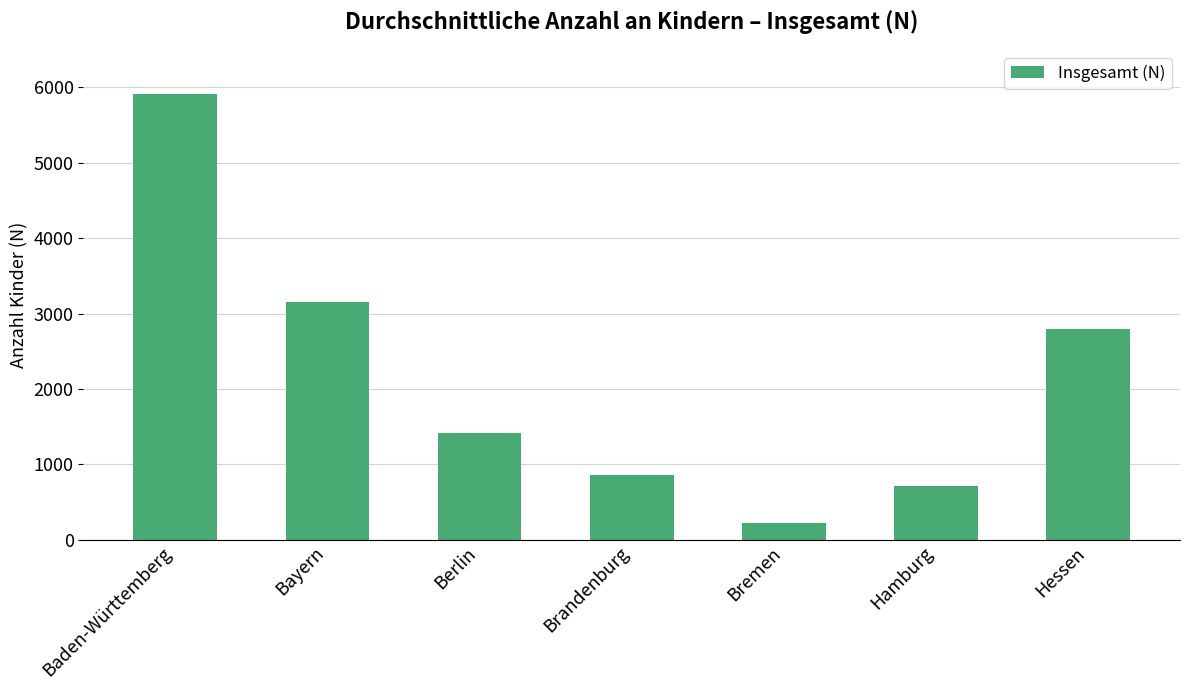

What is the greatest value displayed?

5909